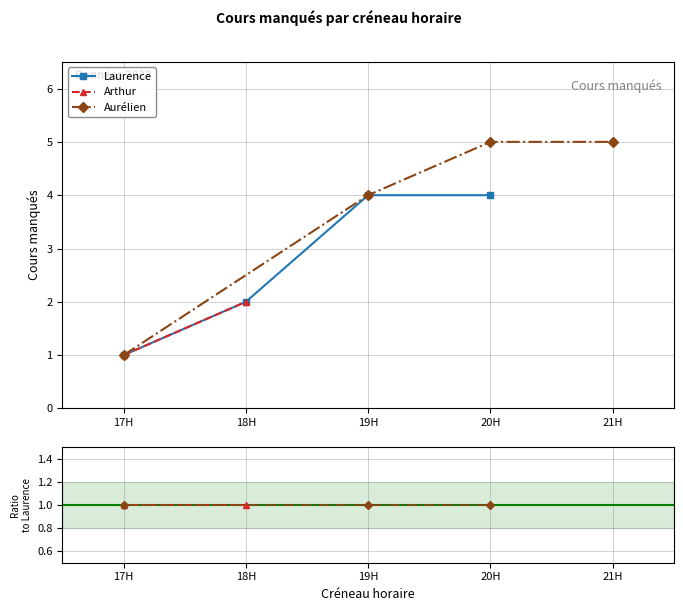

True or false: Aurélien and Laurence cross at least once.

False